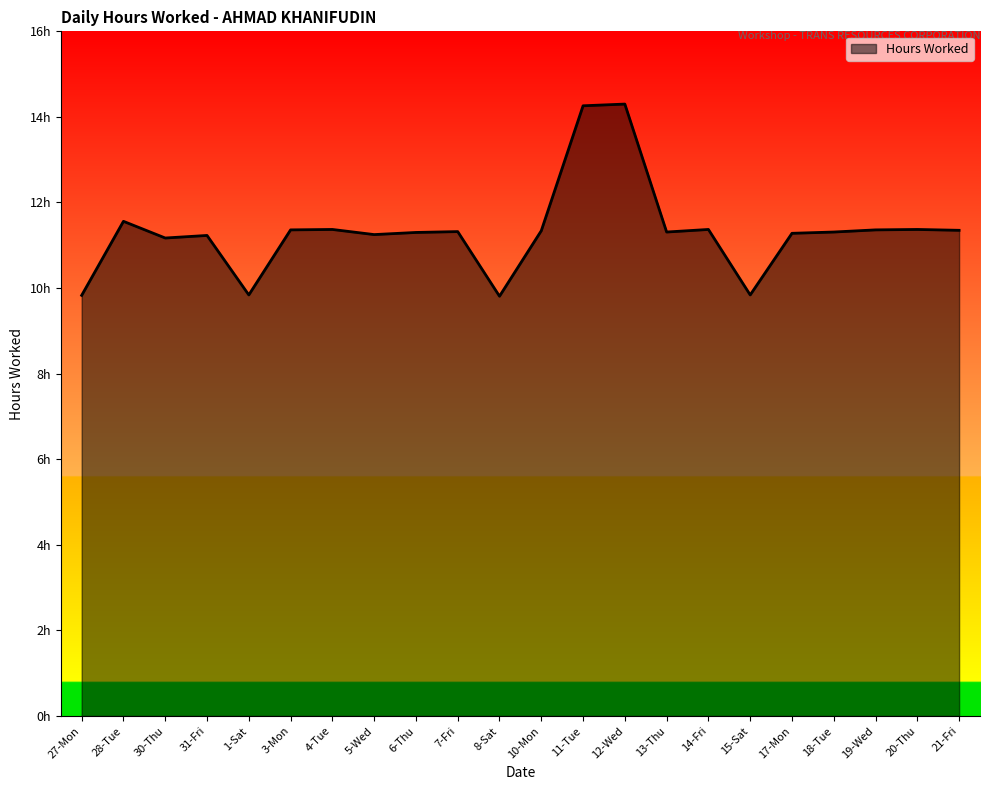

What is the difference between the maximum and minimum values?

4.5